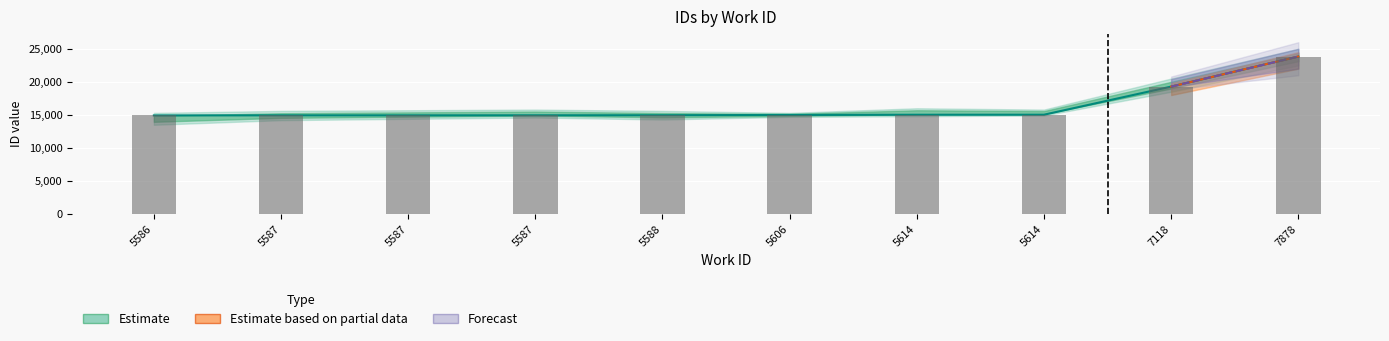

List the labels in order of value, largest first.

7878, 7118, 5614, 5614, 5606, 5588, 5587, 5587, 5587, 5586